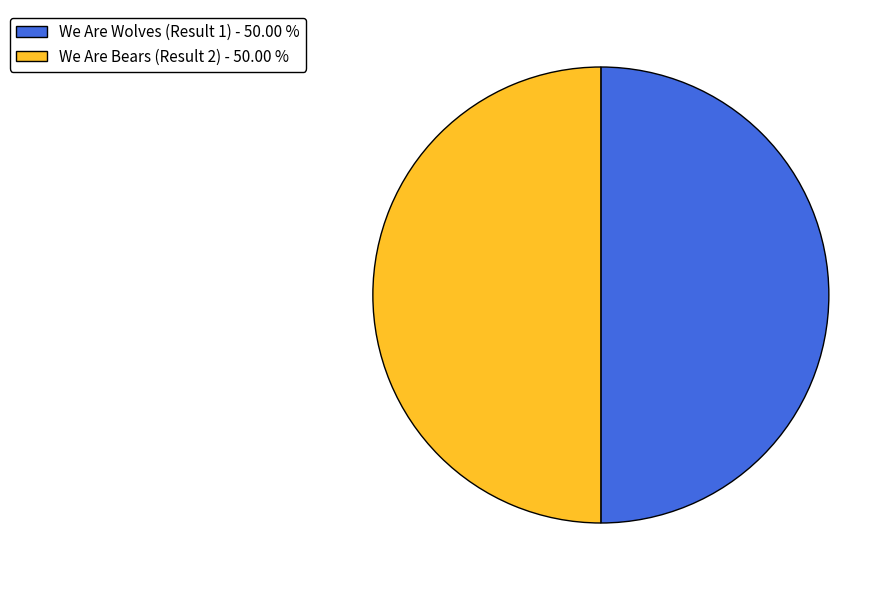

Do We Are Wolves (Result 1) and We Are Bears (Result 2) together represent more than half of the pie?

Yes